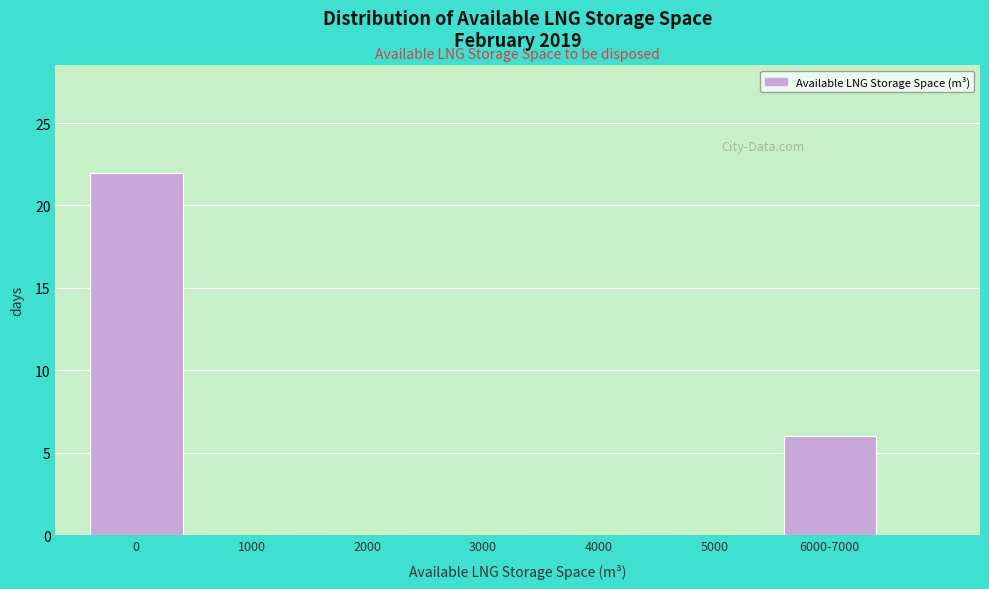

Reading left to right, transcribe all the data shown in this chart.

0=22	1000=0	2000=0	3000=0	4000=0	5000=0	6000-7000=6